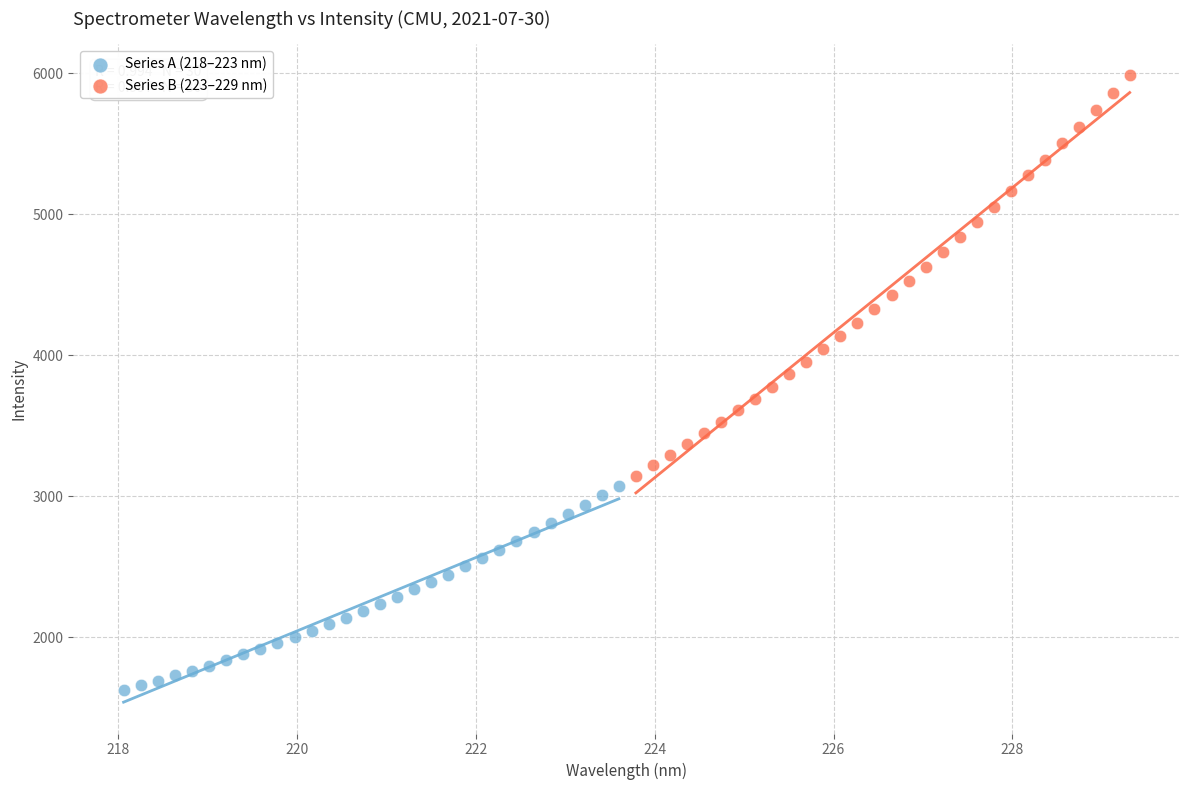

Which series has the largest Y range (max minus min)?

Series B (223–229 nm)